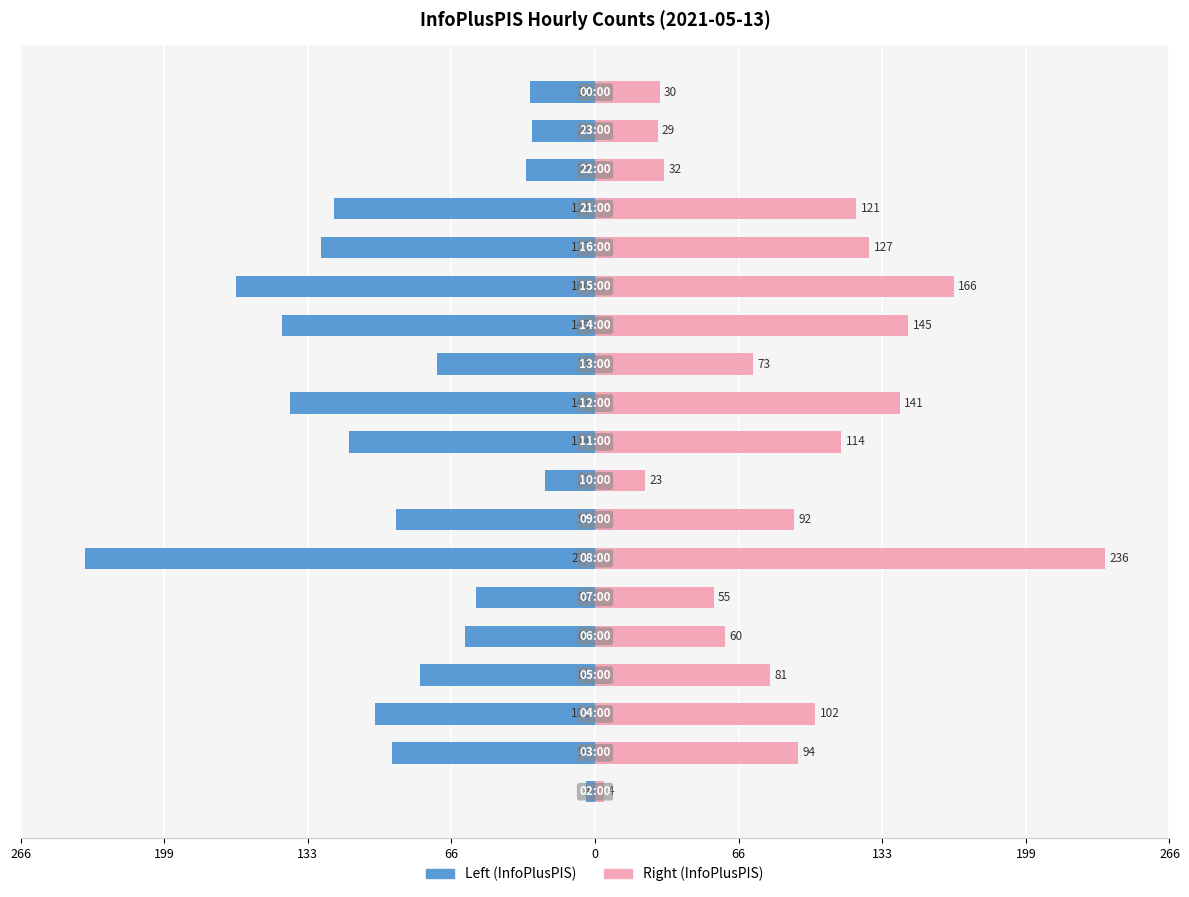

Does the chart contain stacked bars?

No